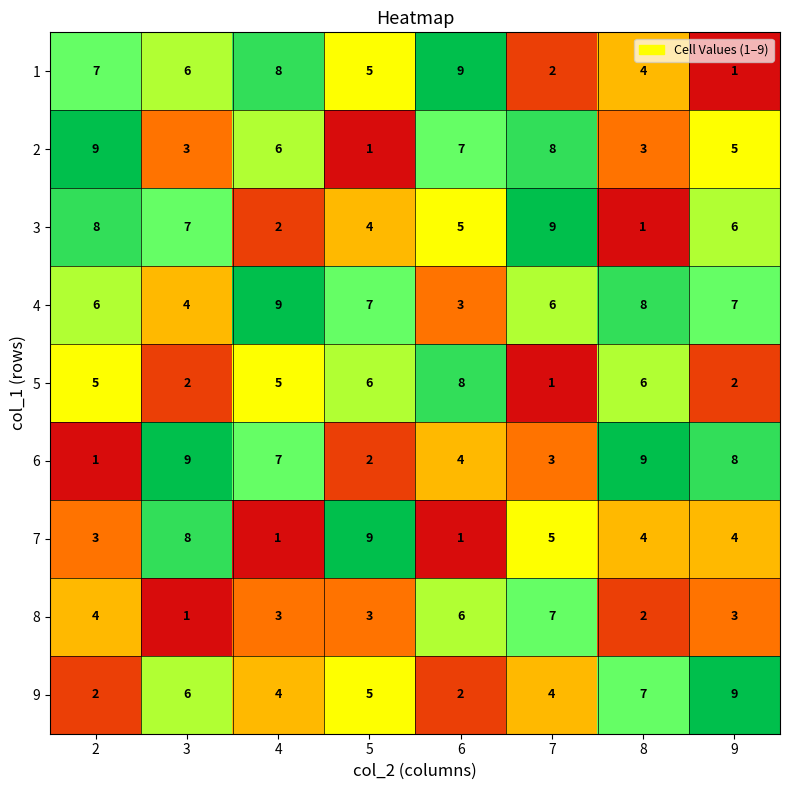

What is the sum of all 5 values?

35